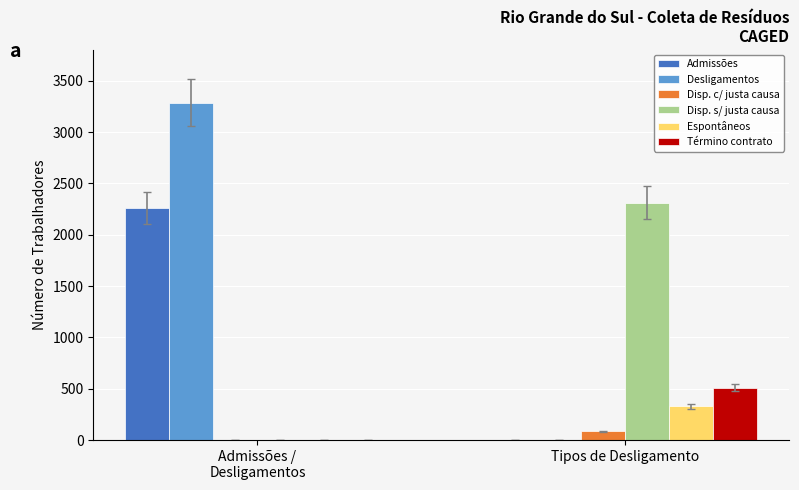

At which label does Término contrato reach its peak?

Tipos de Desligamento